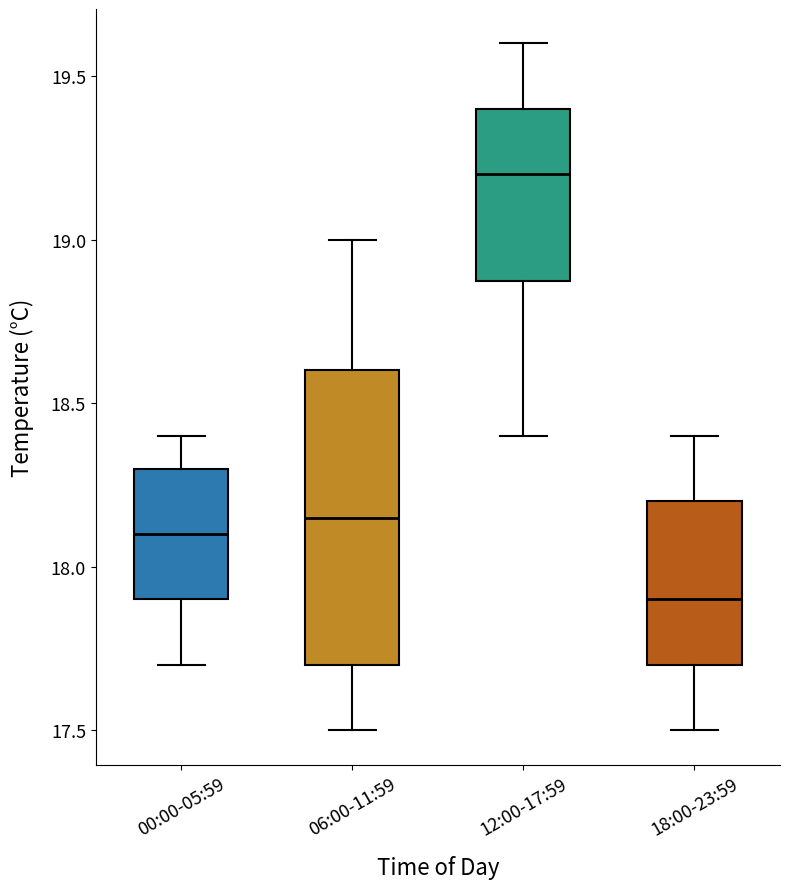

Which box's median line is the lowest?

18:00-23:59